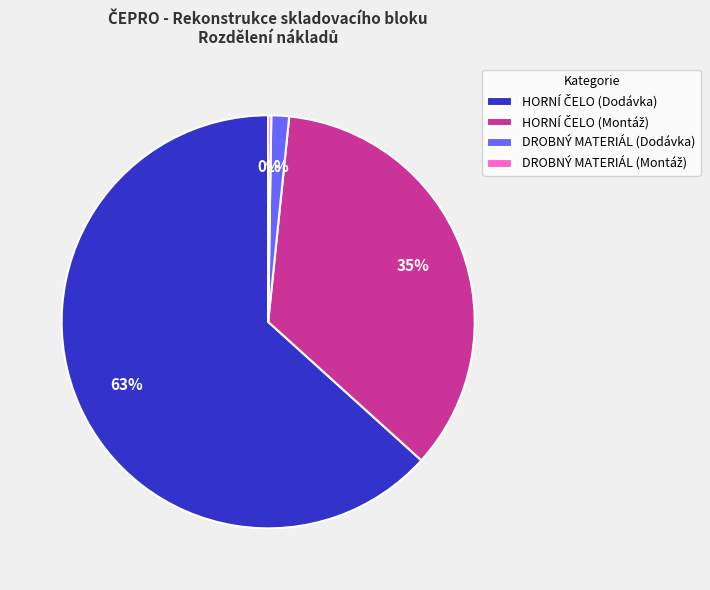

Does any single category account for the majority?

Yes